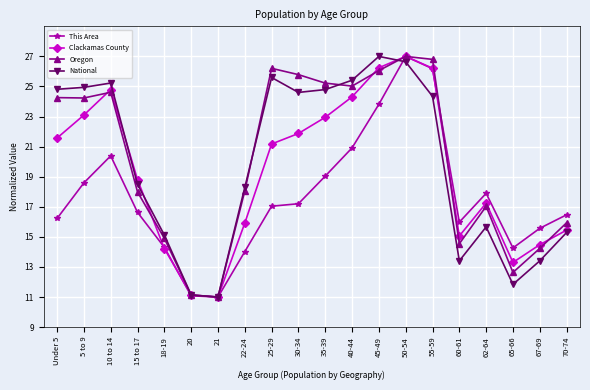

What is the spread (max minus min) of values at 45-49?

3.2